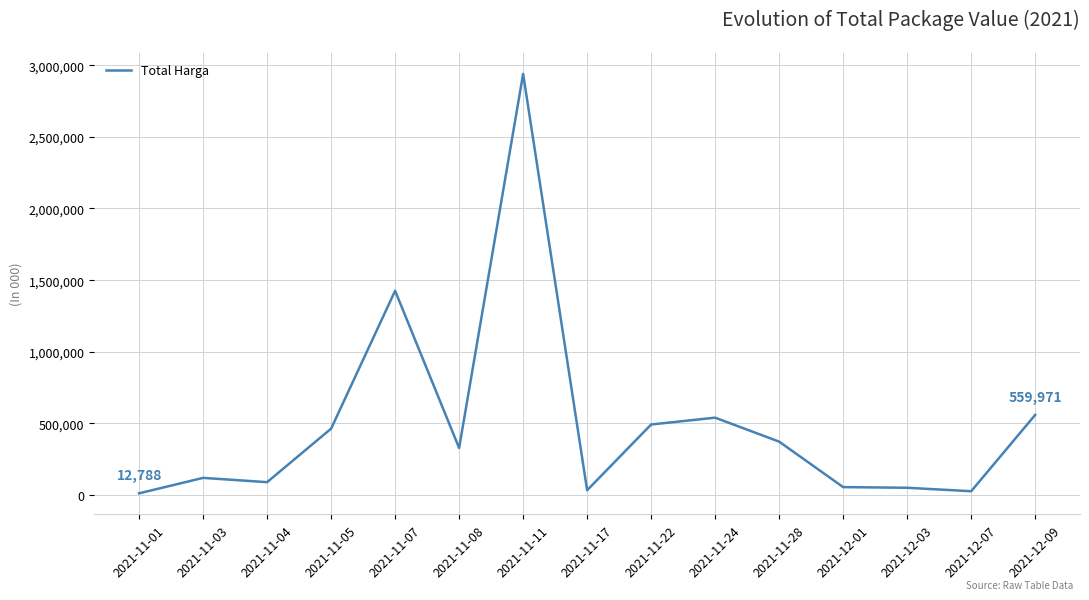

Which has a higher value, 2021-11-08 or 2021-11-22?

2021-11-22